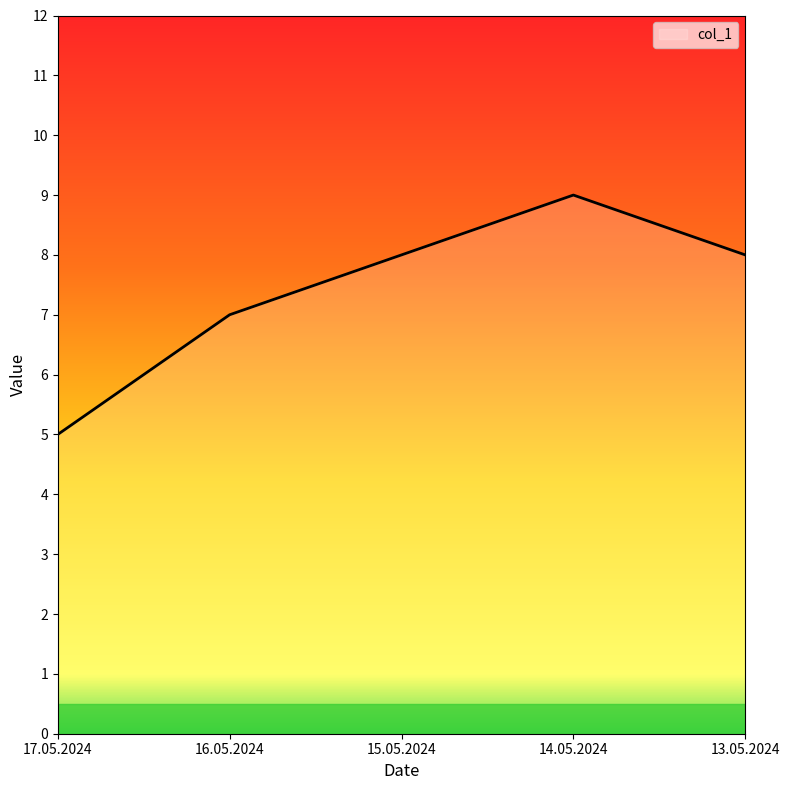

Reading left to right, transcribe all the data shown in this chart.

17.05.2024=5	16.05.2024=7	15.05.2024=8	14.05.2024=9	13.05.2024=8